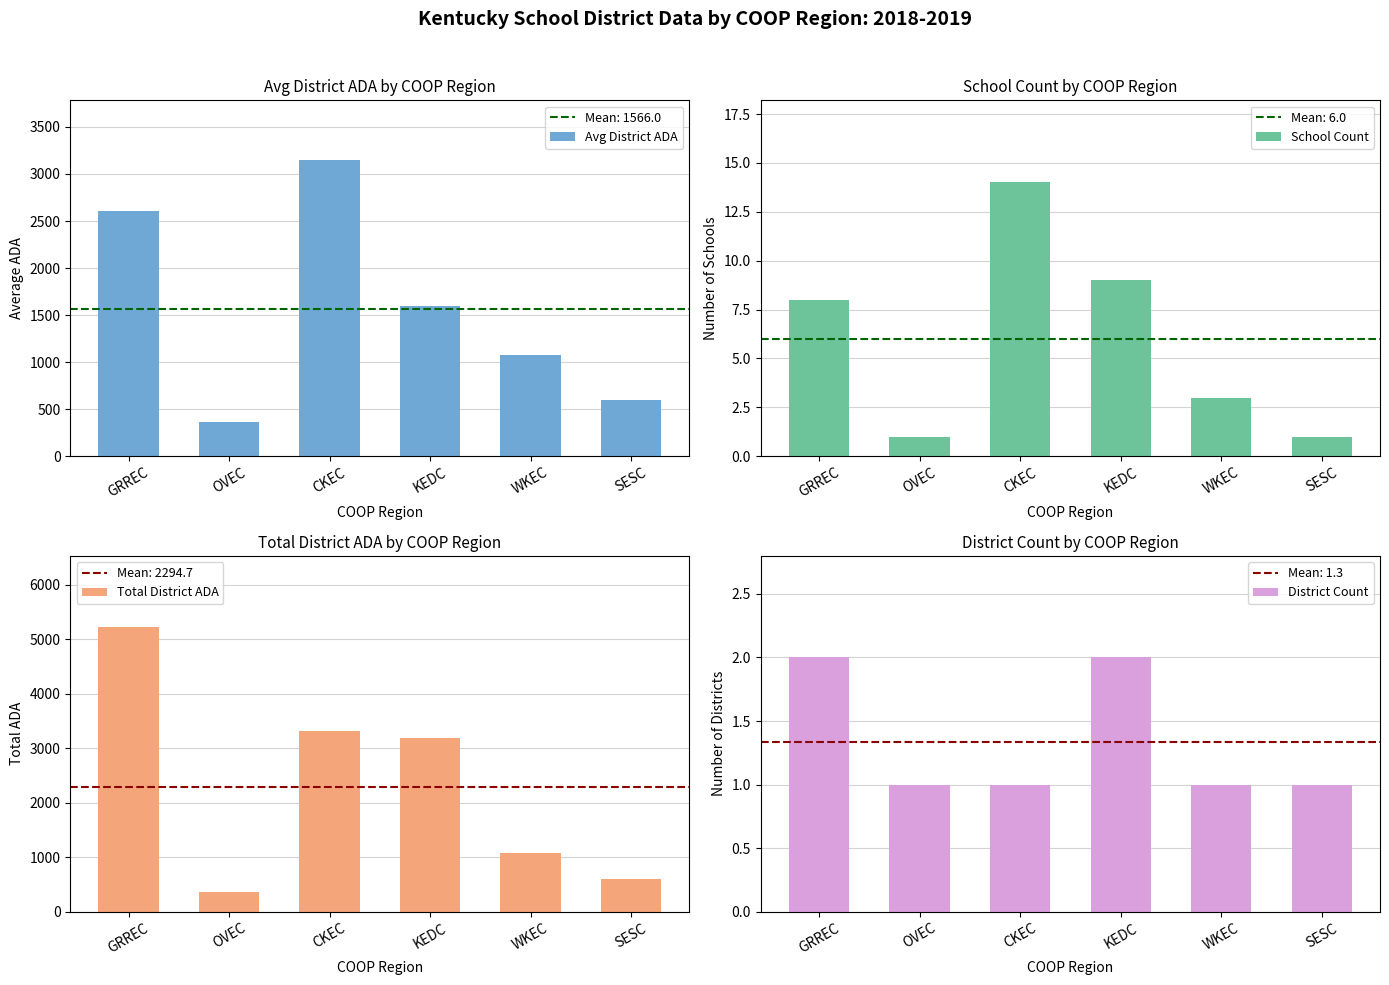

Are the bars horizontal?

No